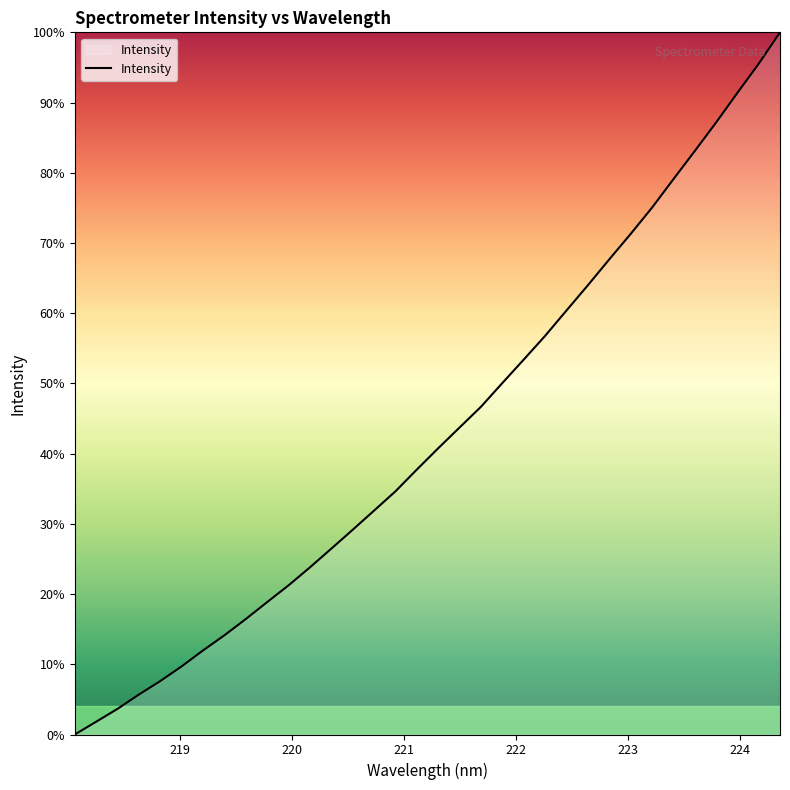

What is the difference between the maximum and minimum values?

100.0